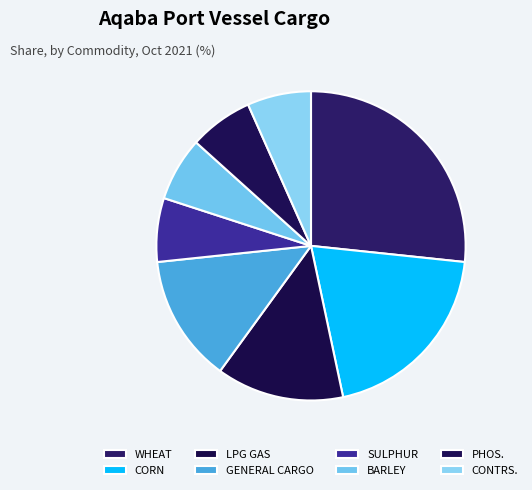

To the nearest percent, what percentage of the pie is CONTRS.?

7%